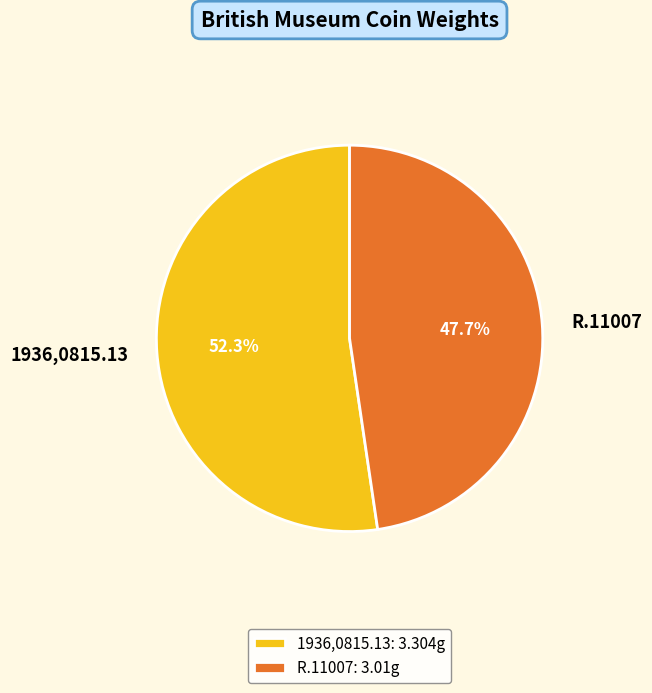

Is there a majority slice in this chart?

Yes